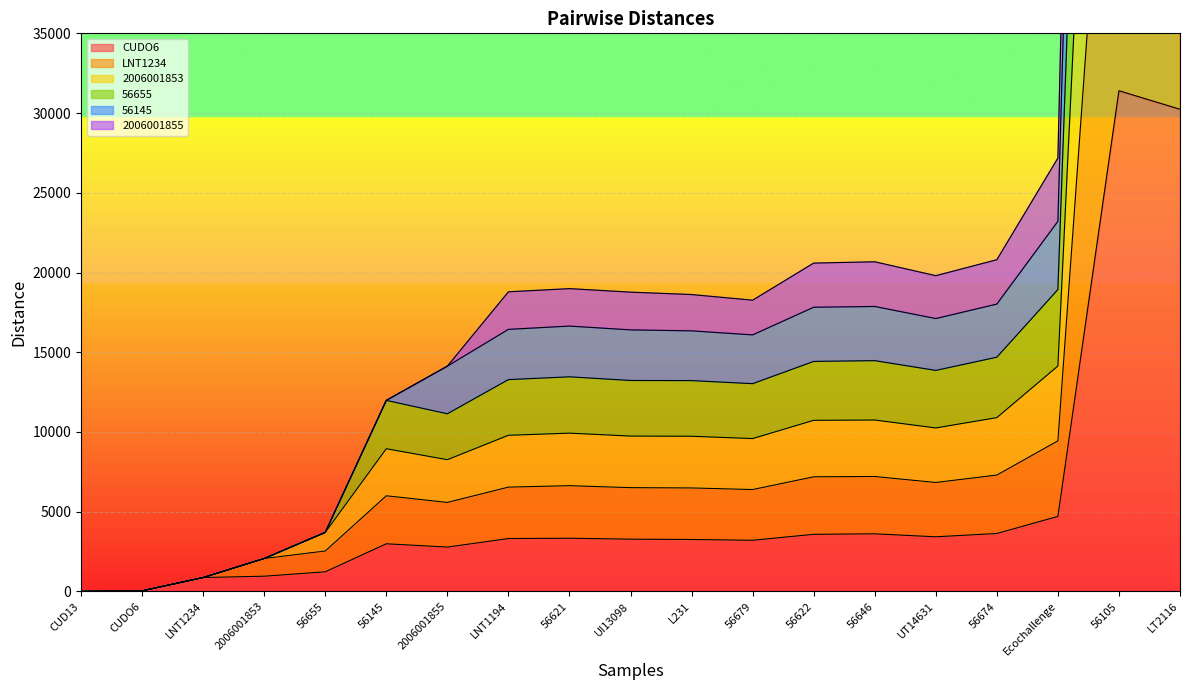

True or false: 2006001855 has a value of 16292 at 56622.

False